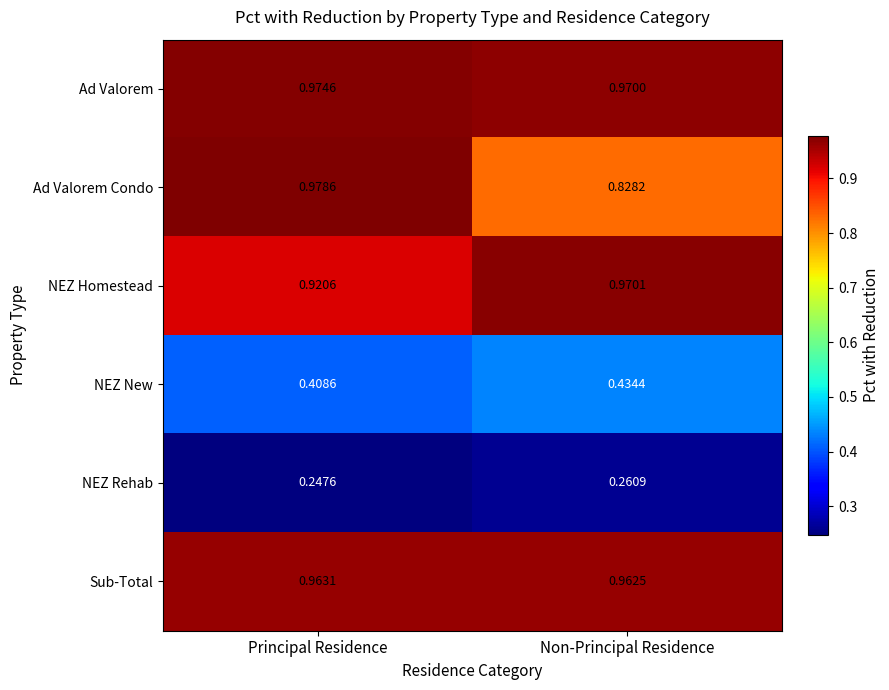

At which category is the sum across all series the highest?

Principal Residence